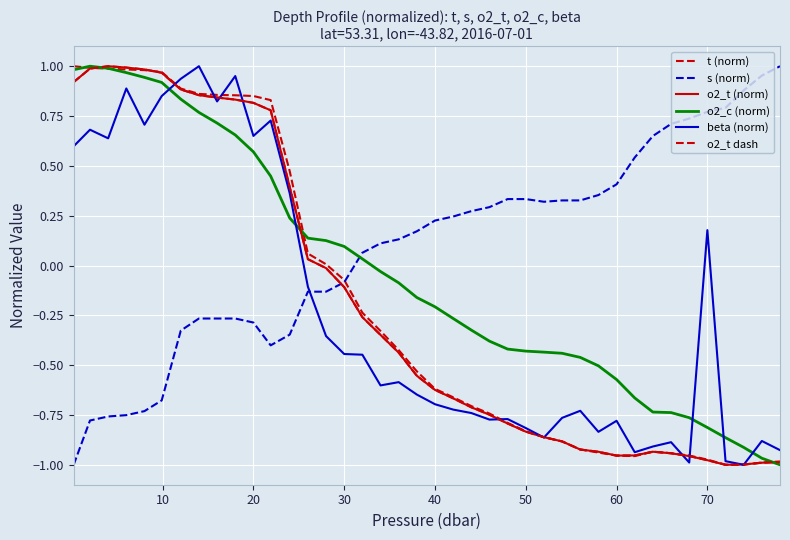

Does the chart have visible grid lines?

Yes